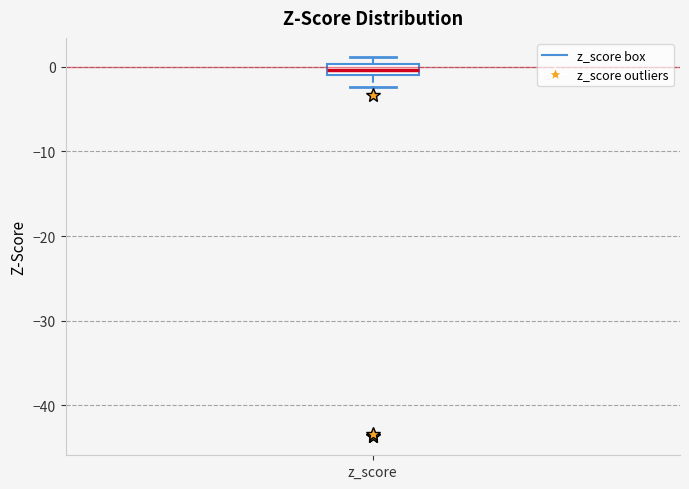

Where does the lower whisker of the box for z_score end on the y-axis? The values are not printed on the chart, so give them approximately, as read against the axis.

-2